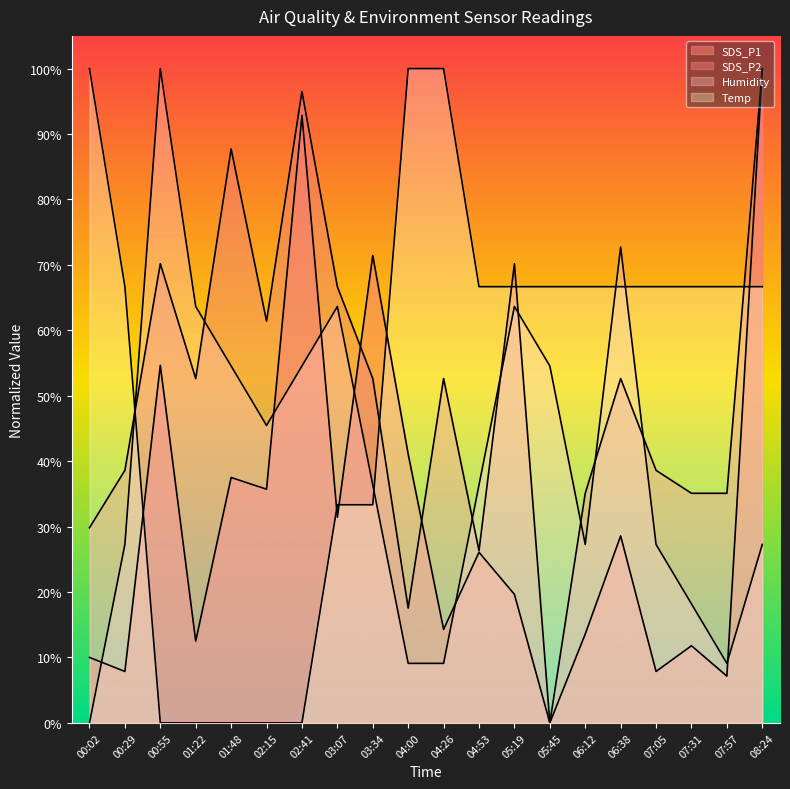

What is the label of the 4th point from the right?

07:05